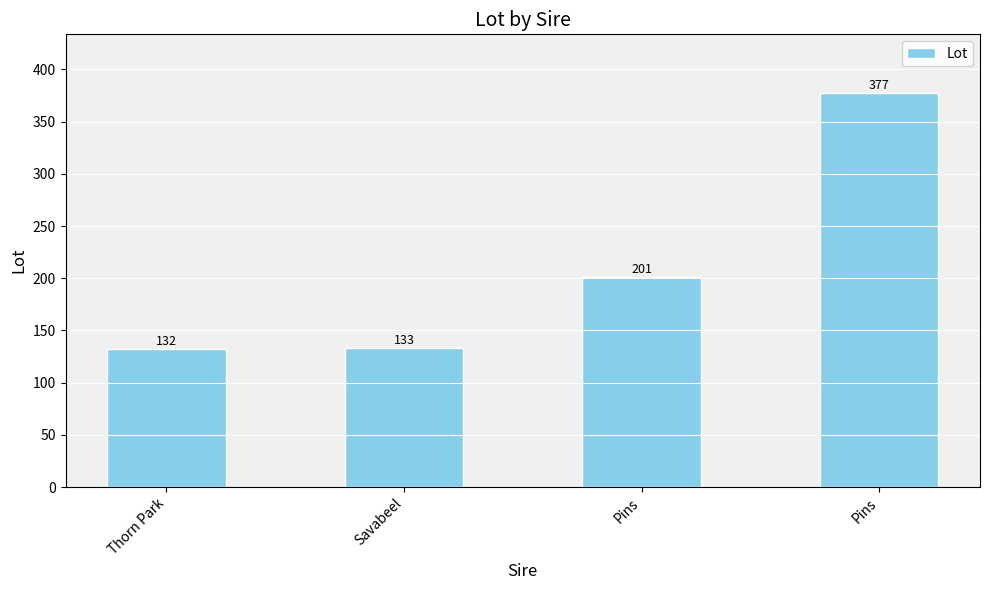

Count the number of categories in the chart.

4